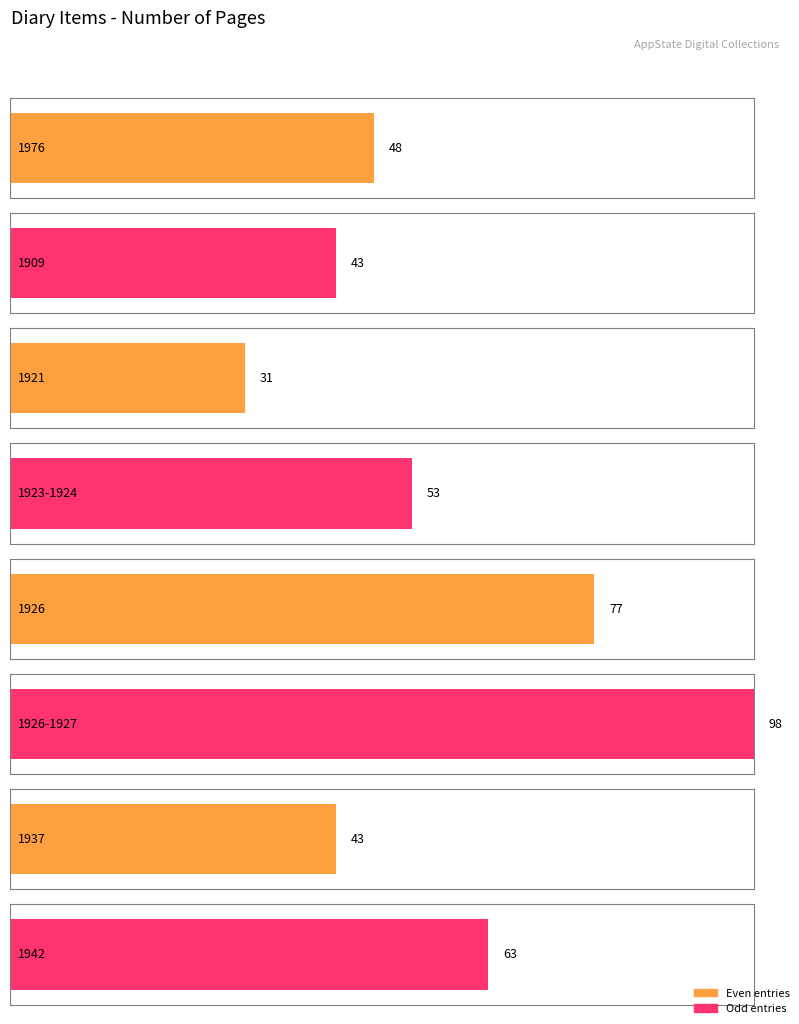

Where does the data first go above 53?

1926